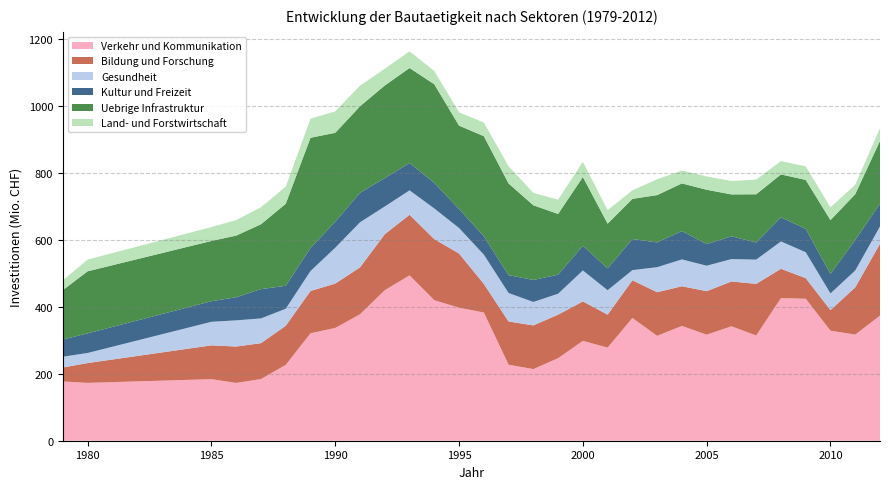

Reading left to right, extract all data points from this chart.

Verkehr und Kommunikation: 1979=176975	1980=172828	1985=183912	1986=172670	1987=184237	1988=226663	1989=321062	1990=336941	1991=377915	1992=449645	1993=494028	1994=419714	1995=397425	1996=383112	1997=227025	1998=213983	1999=246720	2000=298314	2001=278230	2002=366728	2003=313408	2004=342936	2005=316804	2006=341841	2007=314538	2008=426047	2009=424196	2010=328734	2011=317162	2012=373702
Bildung und Forschung: 1979=41785	1980=59253	1985=101065	1986=108752	1987=107246	1988=116816	1989=126367	1990=132563	1991=140084	1992=167429	1993=181064	1994=182673	1995=161882	1996=85532	1997=129242	1998=130556	1999=129996	2000=117871	2001=98408	2002=112692	2003=130336	2004=118624	2005=130026	2006=133994	2007=154086	2008=87644	2009=61582	2010=61532	2011=141149	2012=214777
Gesundheit: 1979=32283	1980=30116	1985=70379	1986=78229	1987=73970	1988=50833	1989=59561	1990=107178	1991=134679	1992=82809	1993=72913	1994=91596	1995=76159	1996=87368	1997=85033	1998=70091	1999=62488	2000=92500	2001=73036	2002=30284	2003=74777	2004=80168	2005=76075	2006=66865	2007=72482	2008=81774	2009=77369	2010=49869	2011=50299	2012=51727
Kultur und Freizeit: 1979=51375	1980=58616	1985=61485	1986=69046	1987=87482	1988=68596	1989=68979	1990=77697	1991=88184	1992=84805	1993=81815	1994=76320	1995=56991	1996=54901	1997=53410	1998=65693	1999=56879	2000=73904	2001=65250	2002=92801	2003=73992	2004=84714	2005=64444	2006=68073	2007=51056	2008=72025	2009=69959	2010=58310	2011=91183	2012=68167
Uebrige Infrastruktur: 1979=147789	1980=185419	1985=180066	1986=184177	1987=193864	1988=245065	1989=329215	1990=265622	1991=258385	1992=276664	1993=283800	1994=294711	1995=248943	1996=299074	1997=273840	1998=223129	1999=181494	2000=205352	2001=133578	2002=120104	2003=141376	2004=142340	2005=162482	2006=125149	2007=144191	2008=128213	2009=146145	2010=160690	2011=136816	2012=187404
Land- und Forstwirtschaft: 1979=29402	1980=35027	1985=41499	1986=46445	1987=50672	1988=51343	1989=56824	1990=64234	1991=61650	1992=50116	1993=49816	1994=39632	1995=39907	1996=40558	1997=51576	1998=37016	1999=42731	2000=45316	2001=40554	2002=25584	2003=47390	2004=38352	2005=39822	2006=40101	2007=43838	2008=39771	2009=40493	2010=38052	2011=28231	2012=38457